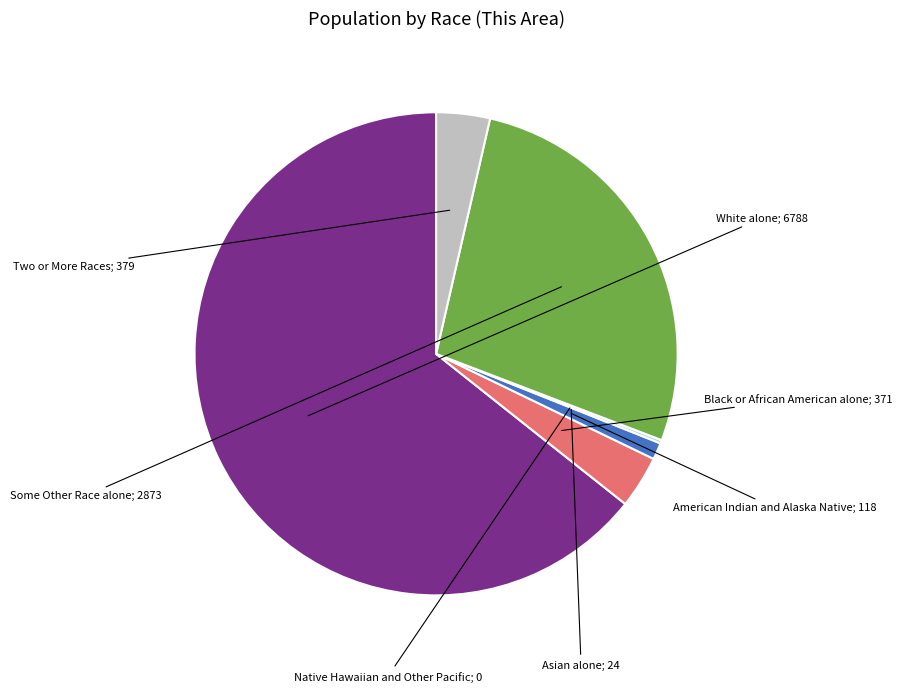

Is there a majority slice in this chart?

Yes